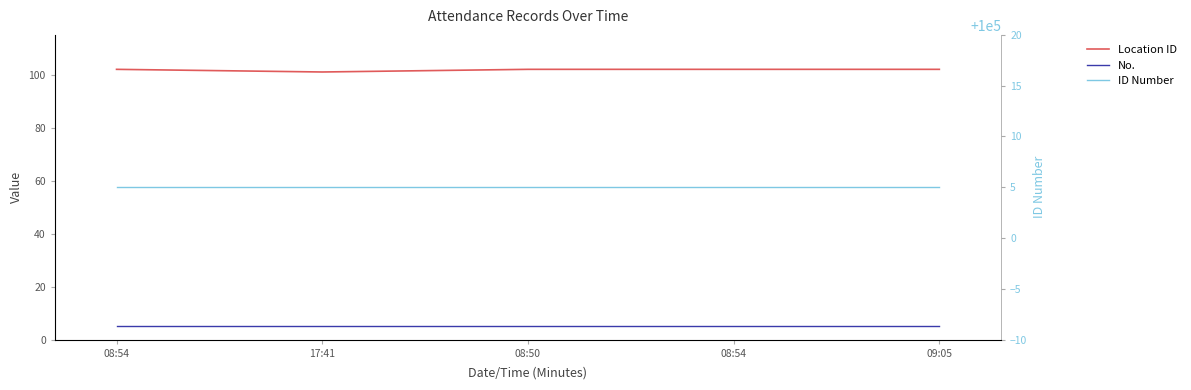

The ID Number series shows 43846 at 08:54. True or false?

False